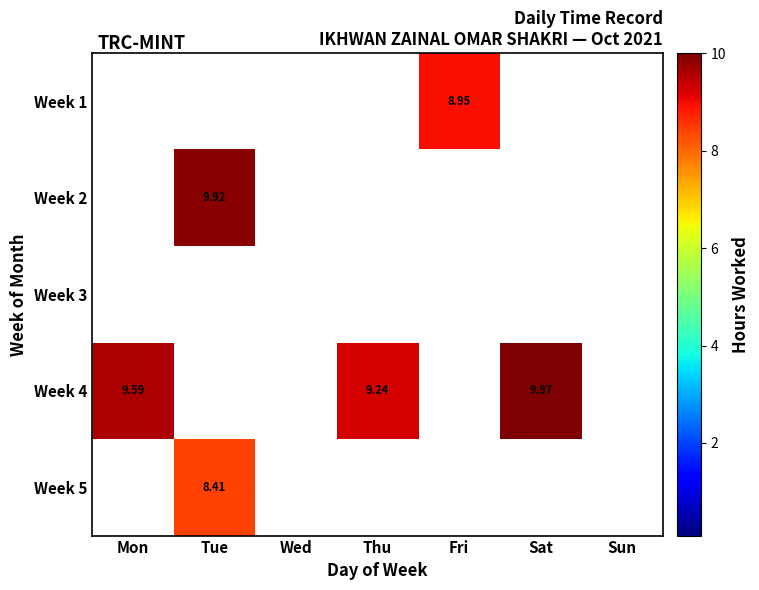

Which category has the highest value across all series?

Sat